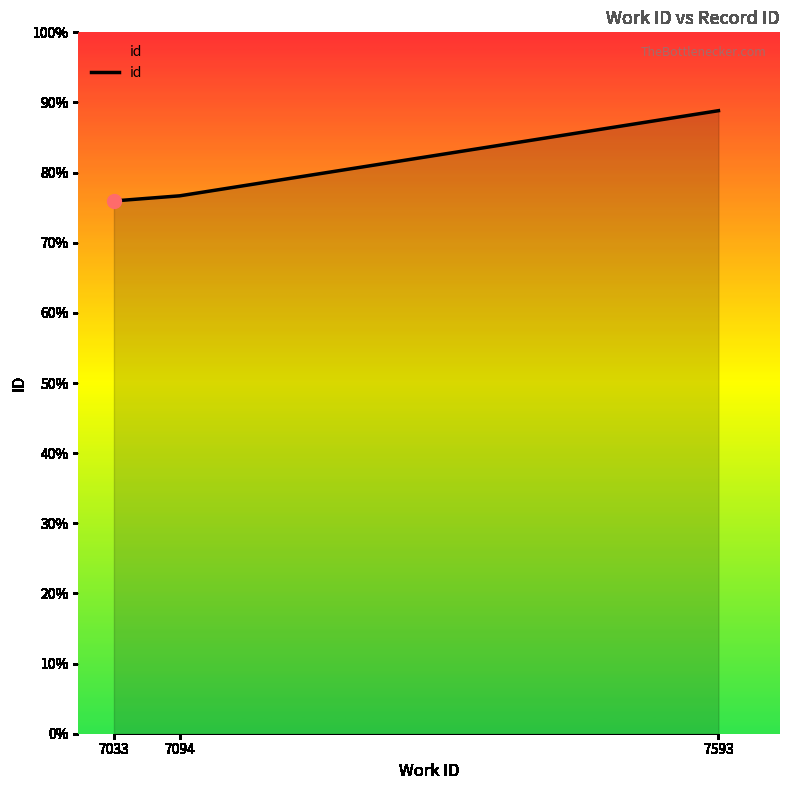

Does the chart have visible grid lines?

No